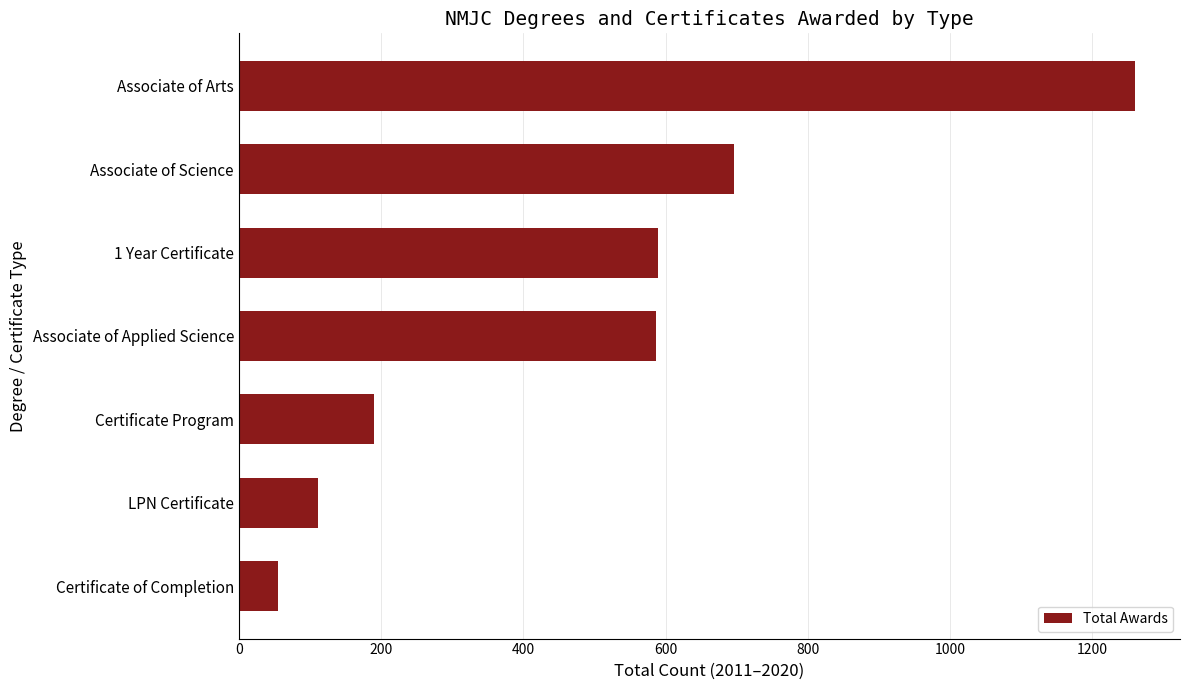

What is the sum of all values?

3489